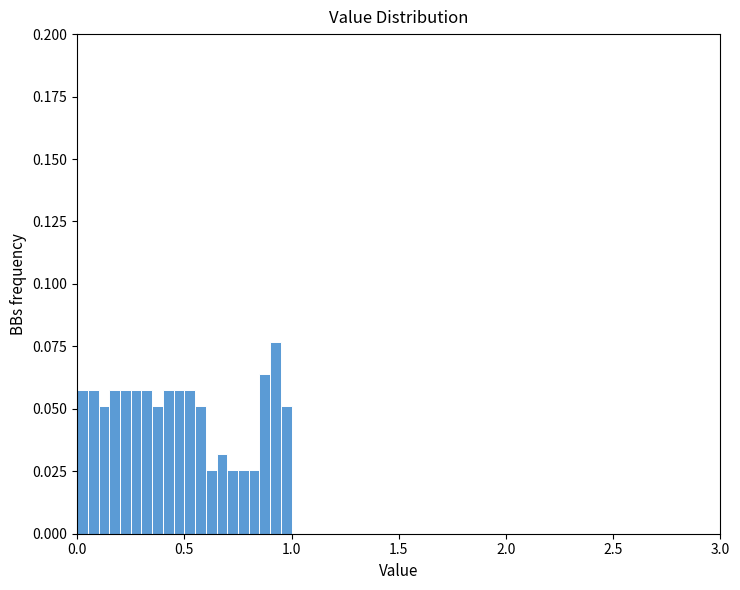

Read against the x-axis, roughly where is the centre of the tallest bar?

0.95